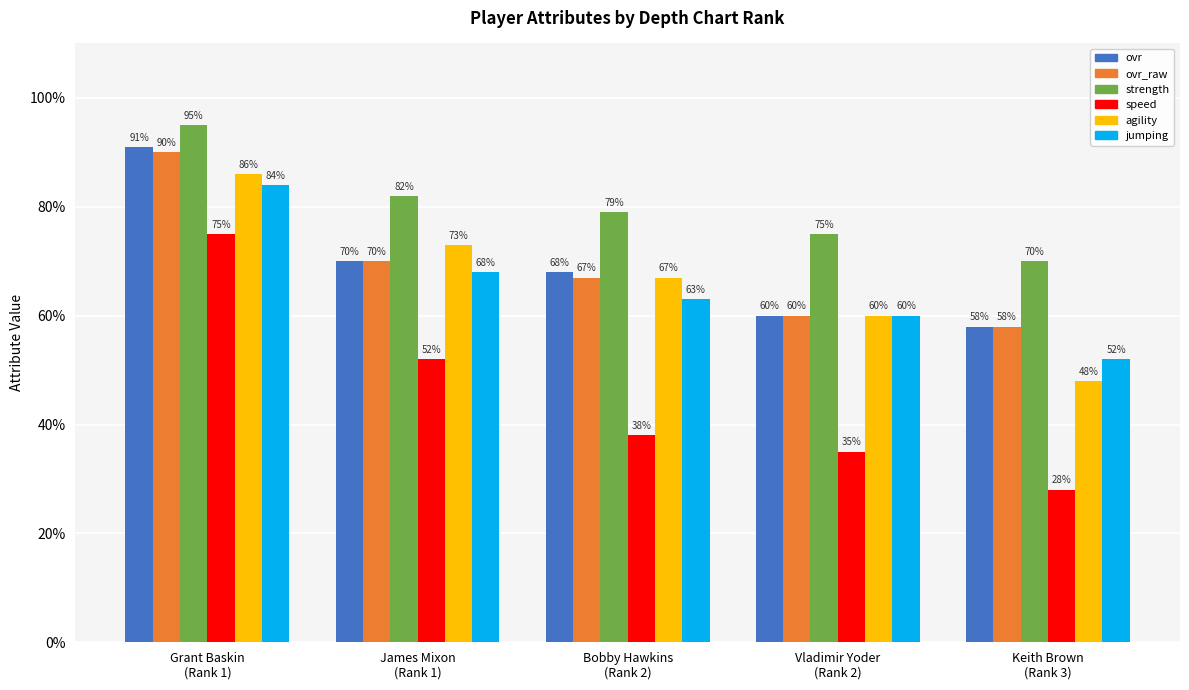

What is the difference between the highest and lowest values at Grant Baskin
(Rank 1)?

20